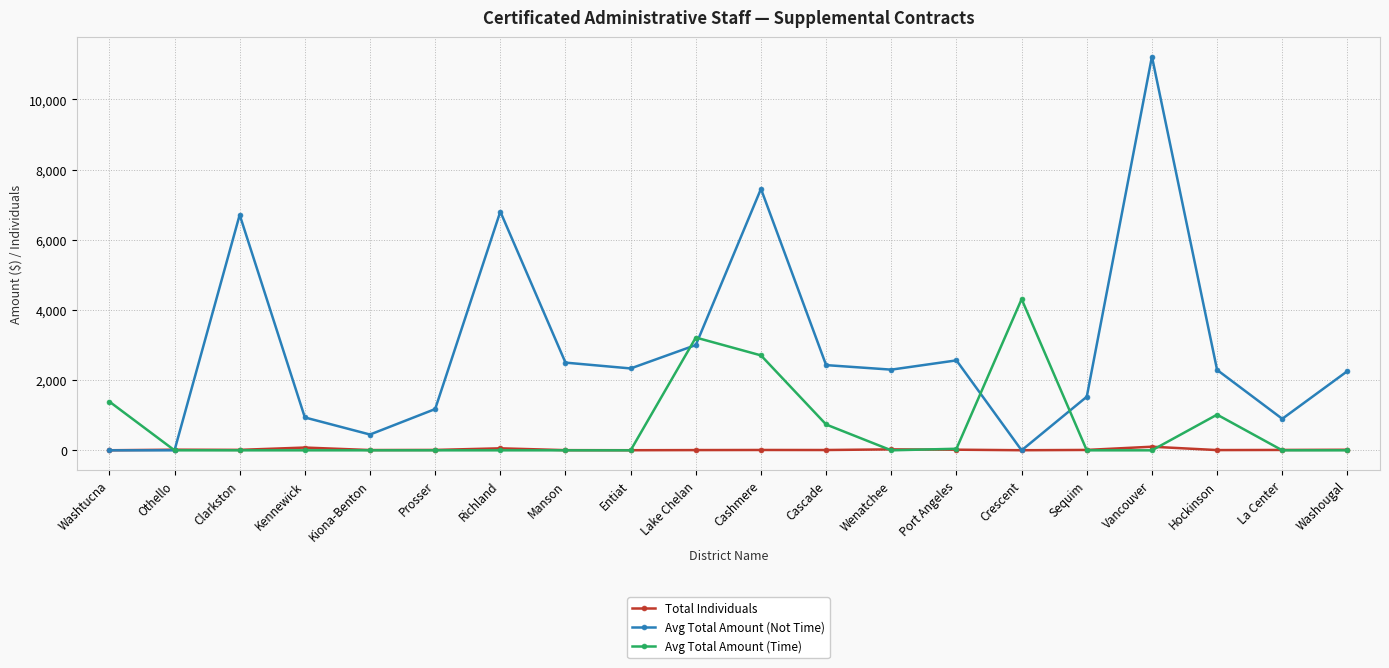

Which category has the highest value in the Avg Total Amount (Time) series?

Crescent